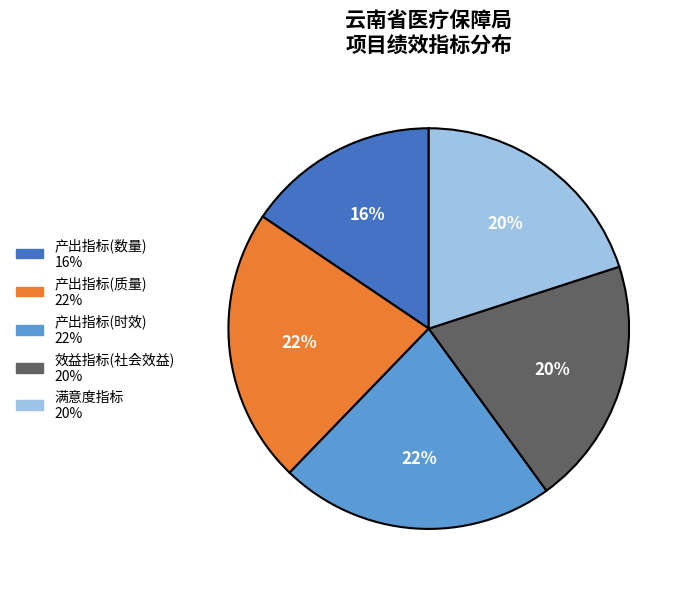

To the nearest percent, what is the average slice percentage?

20%